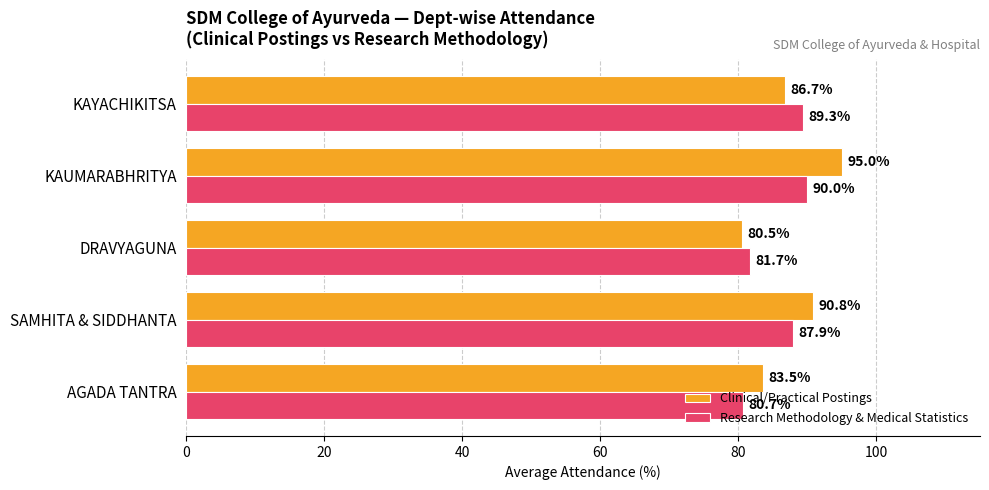

What is the difference between the second highest and second lowest values in the Clinical/Practical Postings series?

7.3